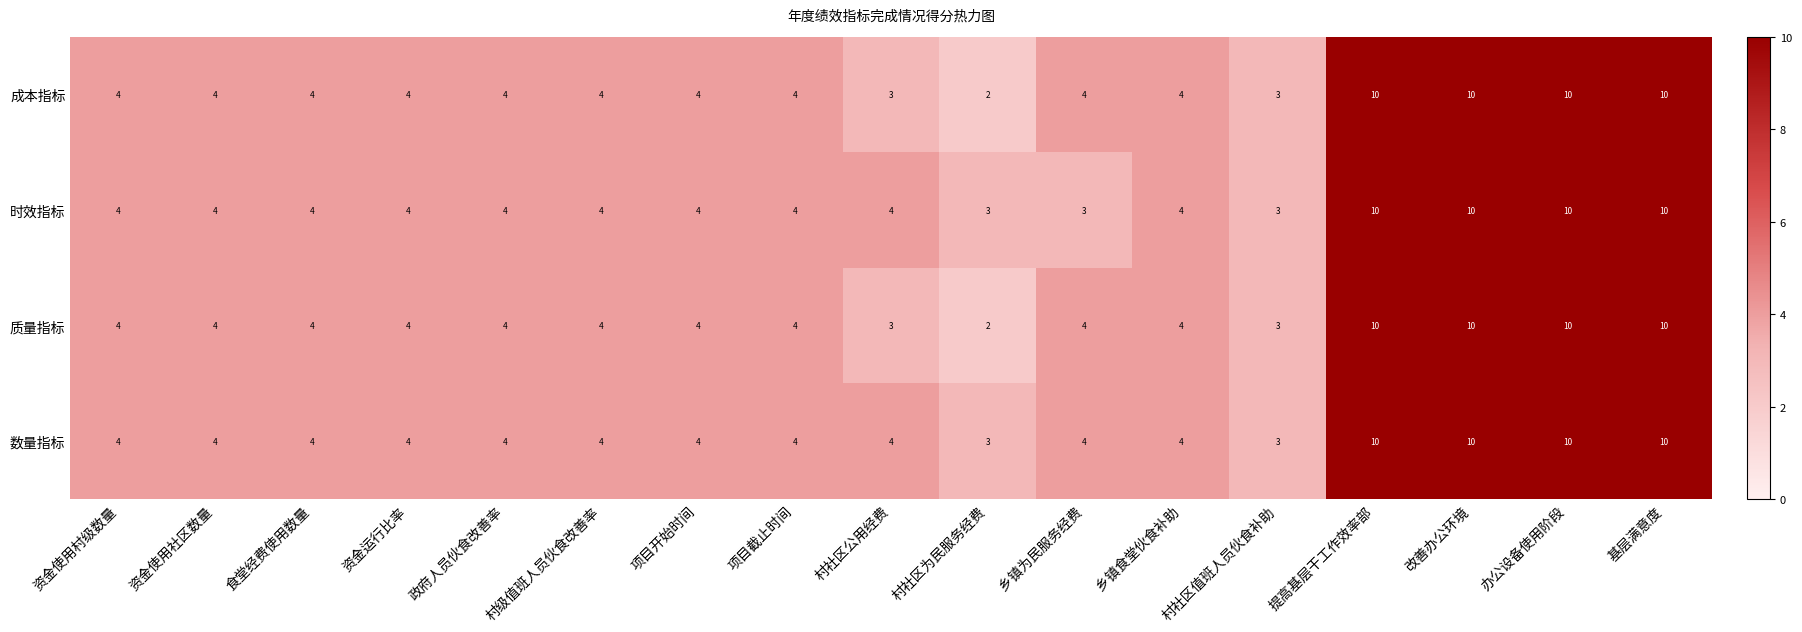

What is the total value across all series at 基层满意度?

40